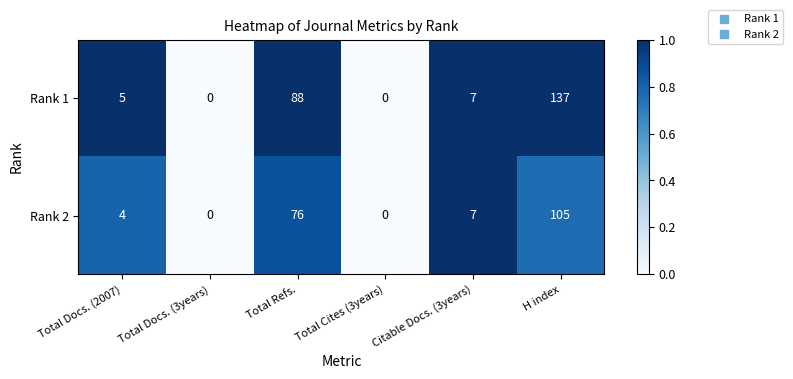

What is the total value across all series at Citable Docs. (3years)?

14